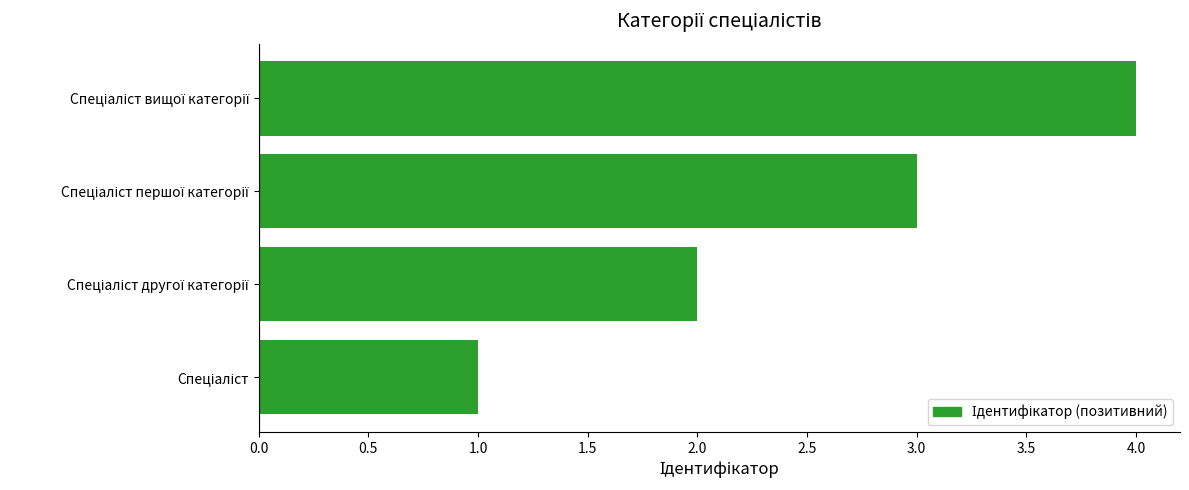

What is the difference between the maximum and minimum values?

3